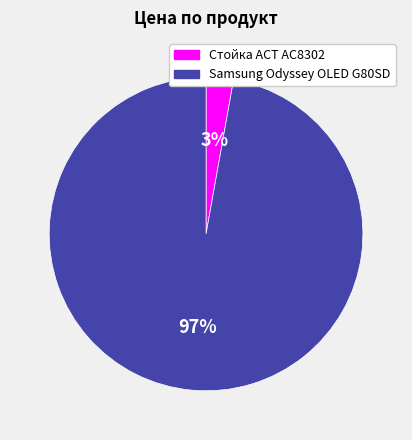

Is there any slice that represents more than half of the pie?

Yes